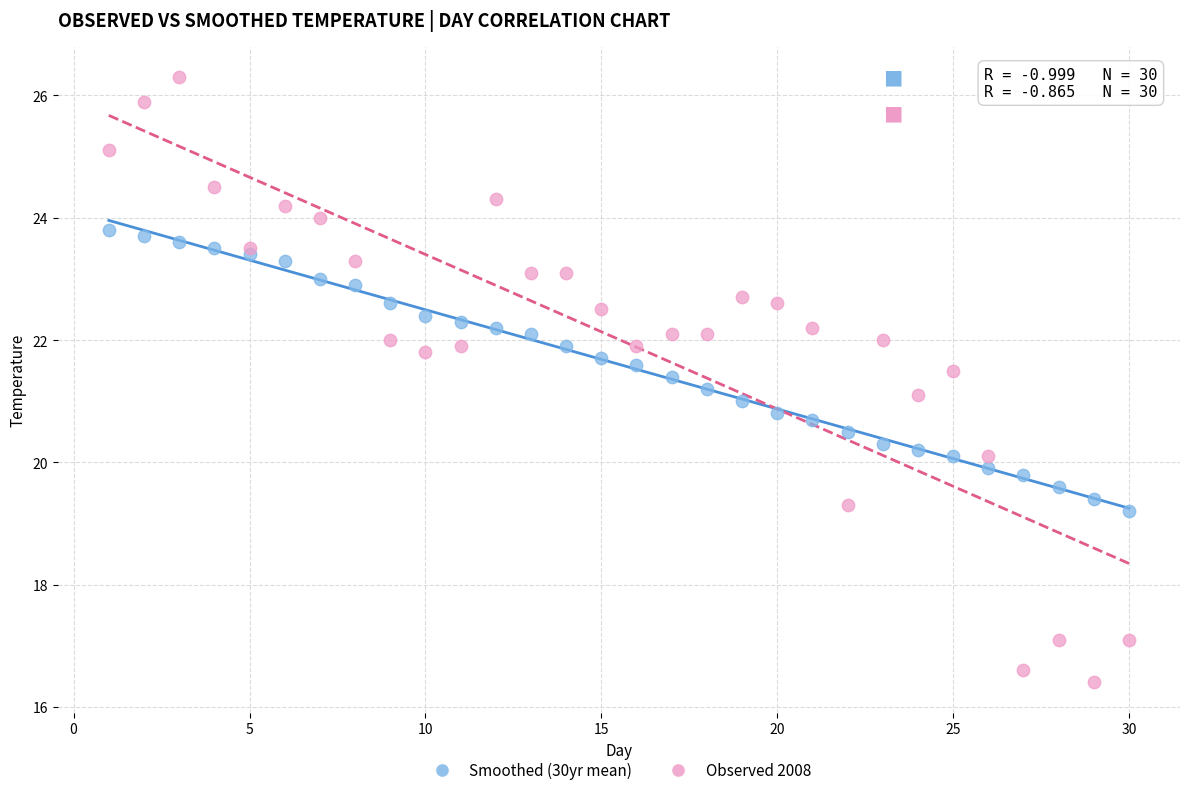

Which series has the largest Y range (max minus min)?

Observed 2008